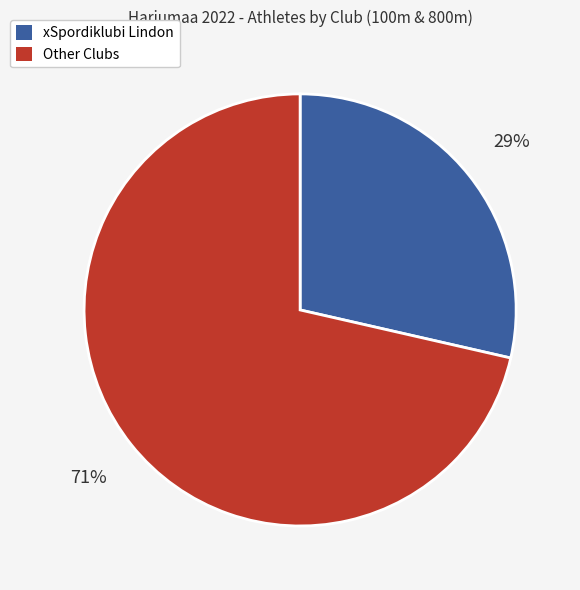

Is there a majority slice in this chart?

Yes